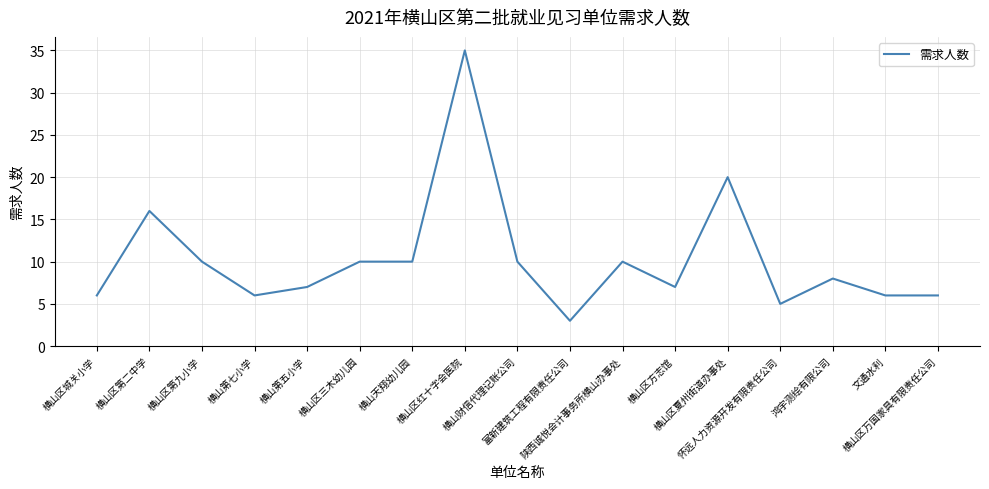

What is the maximum value shown in the chart?

35